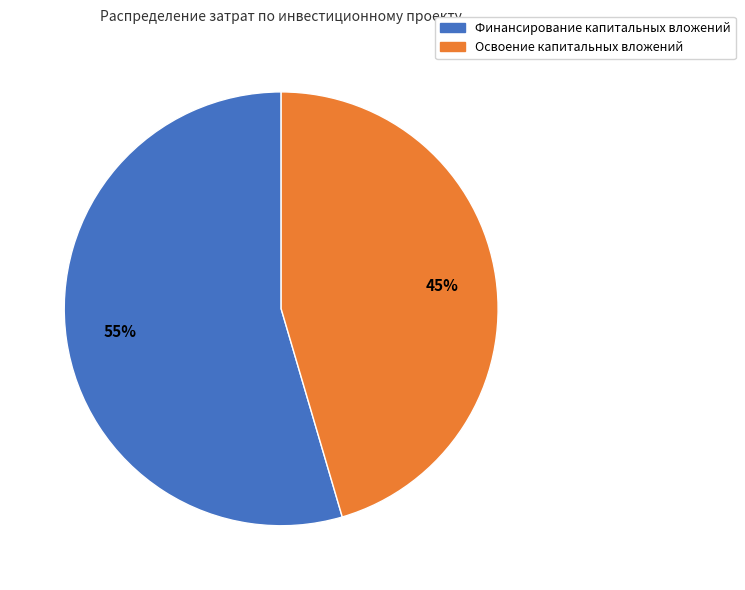

Which slice is the smallest?

Освоение капитальных вложений